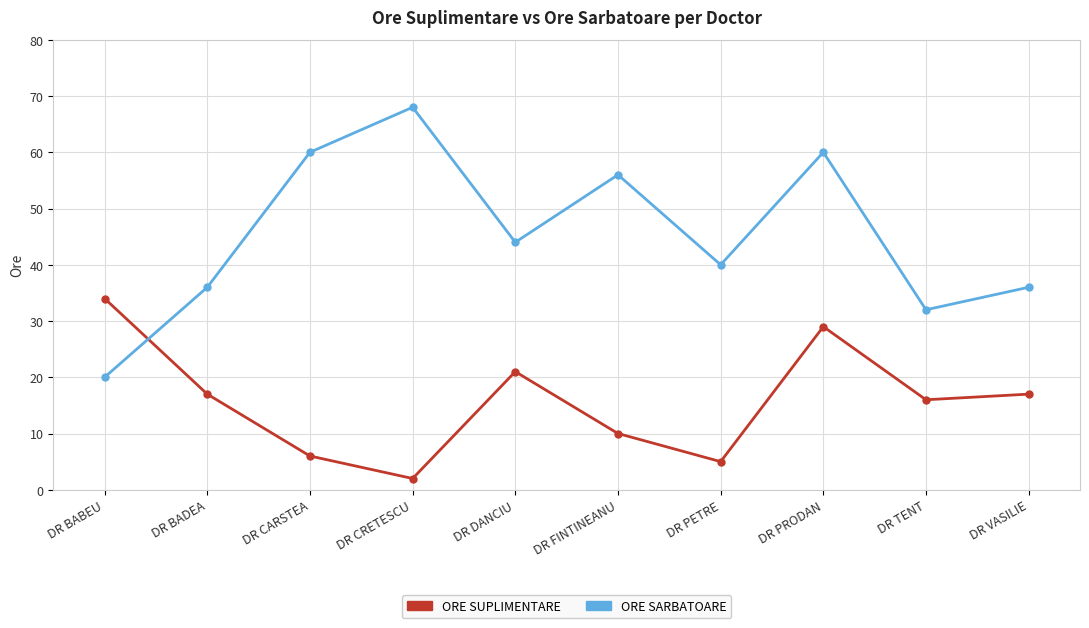

The ORE SARBATOARE series shows 86 at DR FINTINEANU. True or false?

False